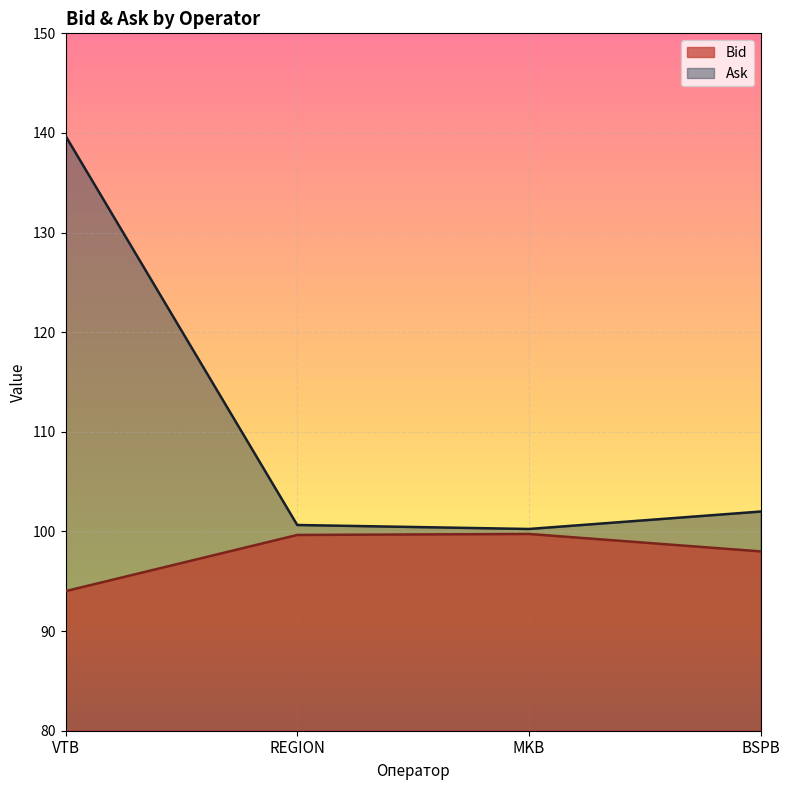

What is the lowest value of the Bid series?

94.0